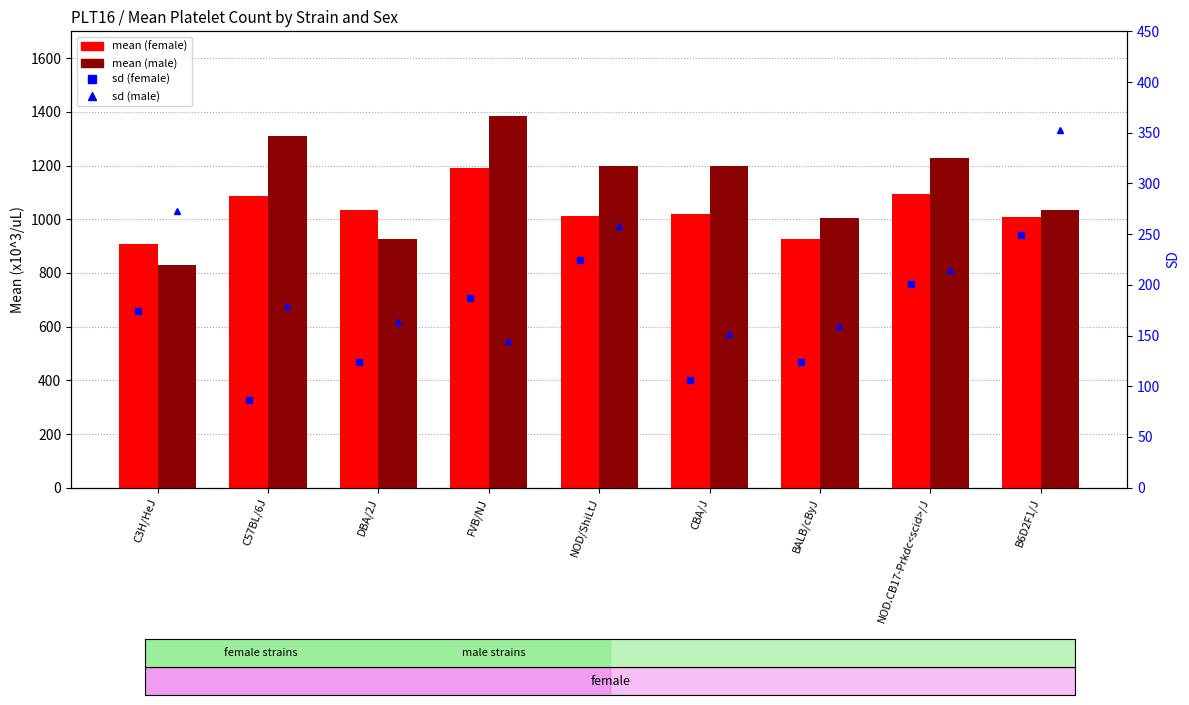

Reading left to right, list all the values displayed in this chart.

mean_f (female): 907	1085	1034	1190	1012	1018	927	1093	1009
mean_m (male): 829	1310	925	1385	1198	1198	1005	1227	1034
sd_f (female): 174	86	124	187	225	106	124	201	249
sd_m (male): 273	179	163	145	258	152	159	215	353